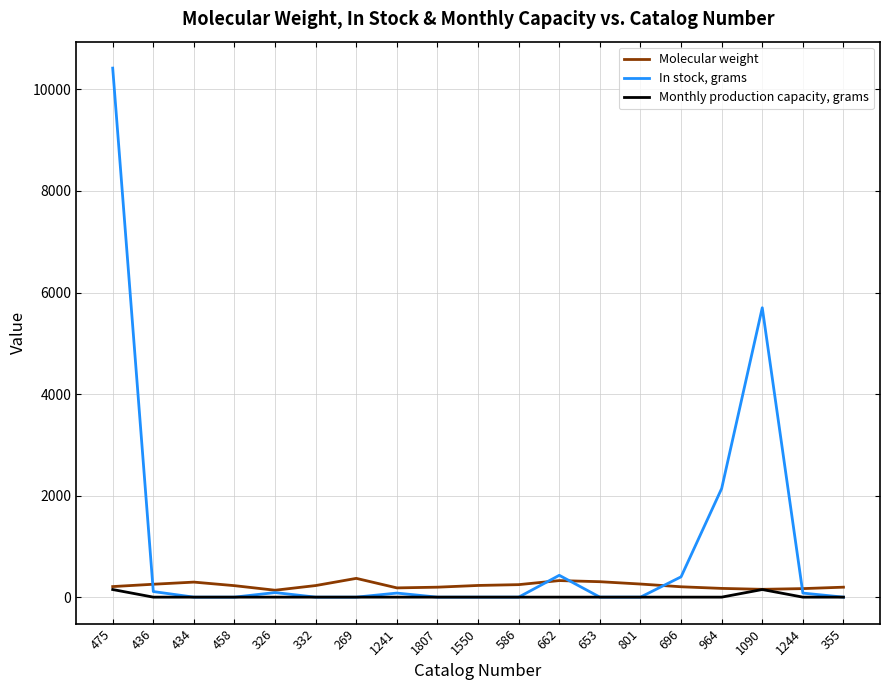

Rank the series at 696 from lowest to highest value.

Monthly production capacity, grams, Molecular weight, In stock, grams